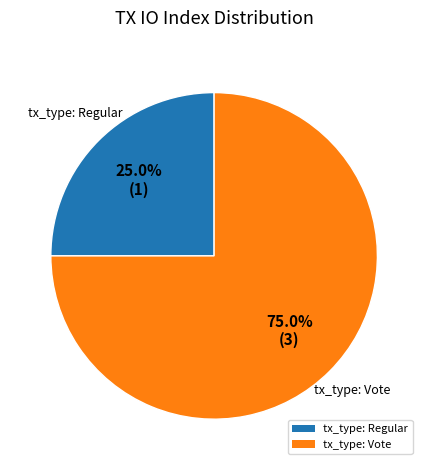

Rank the categories by value from highest to lowest.

tx_type: Vote, tx_type: Regular